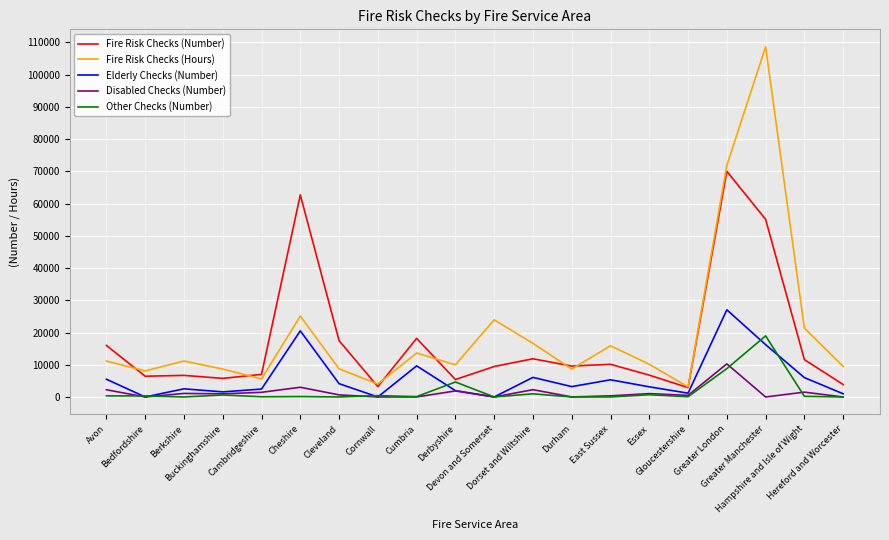

True or false: Disabled Checks (Number) and Fire Risk Checks (Hours) intersect in this chart.

False